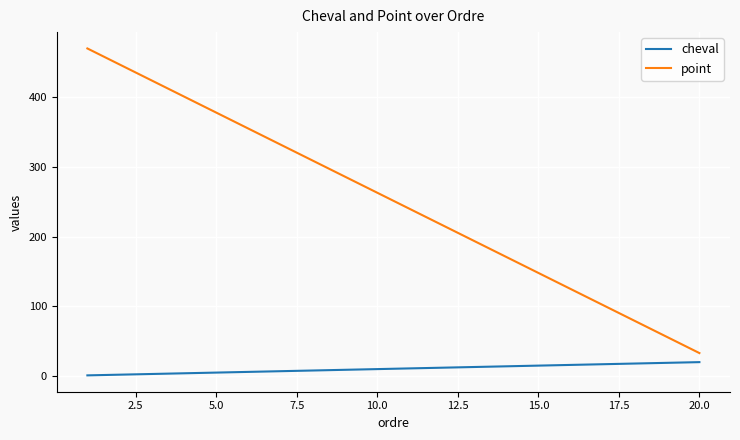

True or false: cheval and point cross at least once.

False